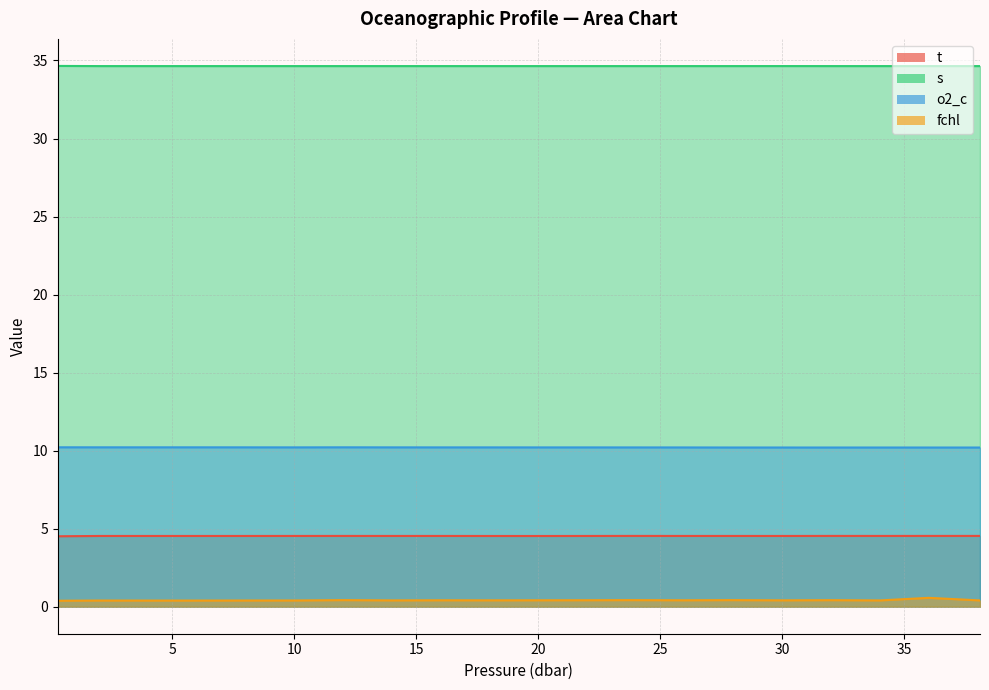

How many categories are shown in the chart?

20